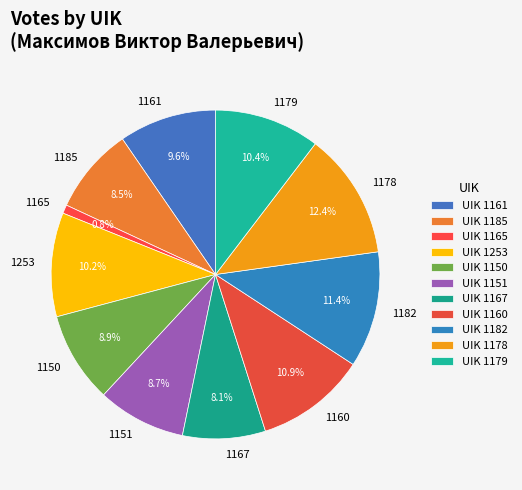

To the nearest percent, what percentage of the pie is 1253?

10%